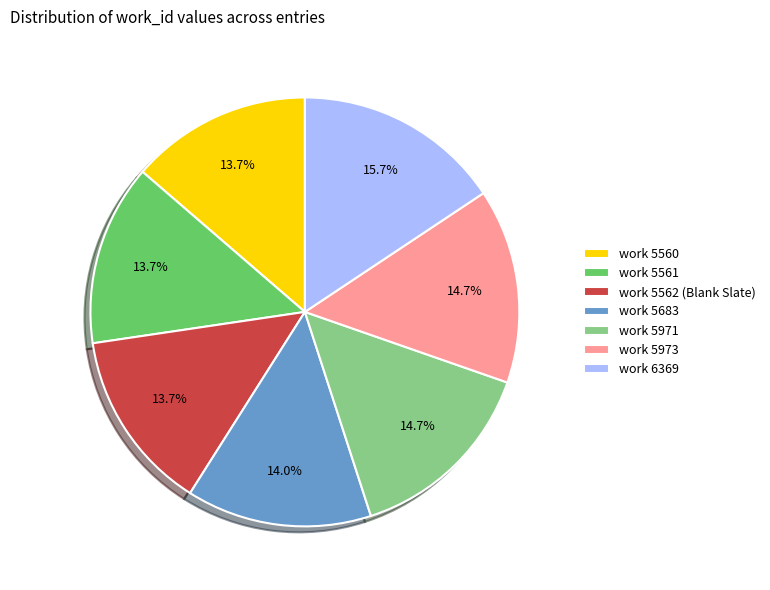

What is the largest slice in the pie chart?

work 6369